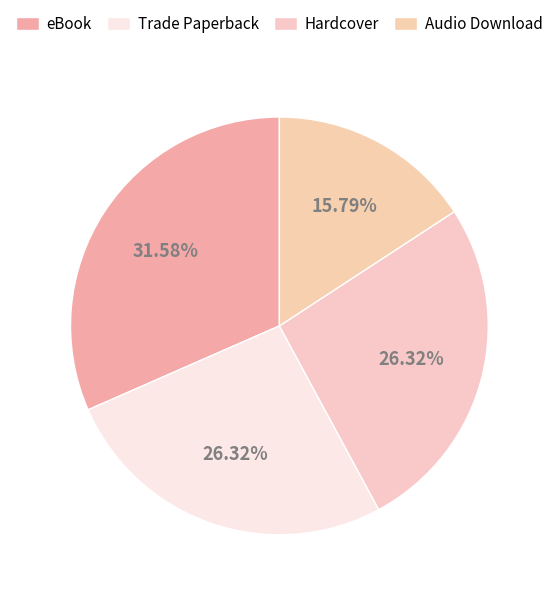

Rank the categories by value from highest to lowest.

eBook, Trade Paperback, Hardcover, Audio Download